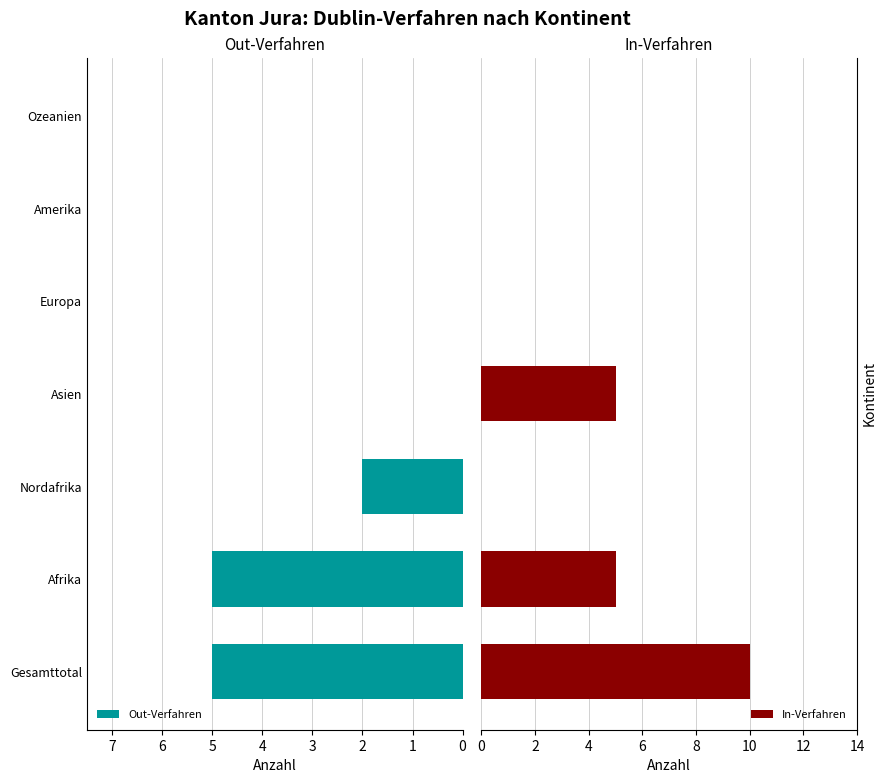

What is the maximum value for In-Verfahren?

10